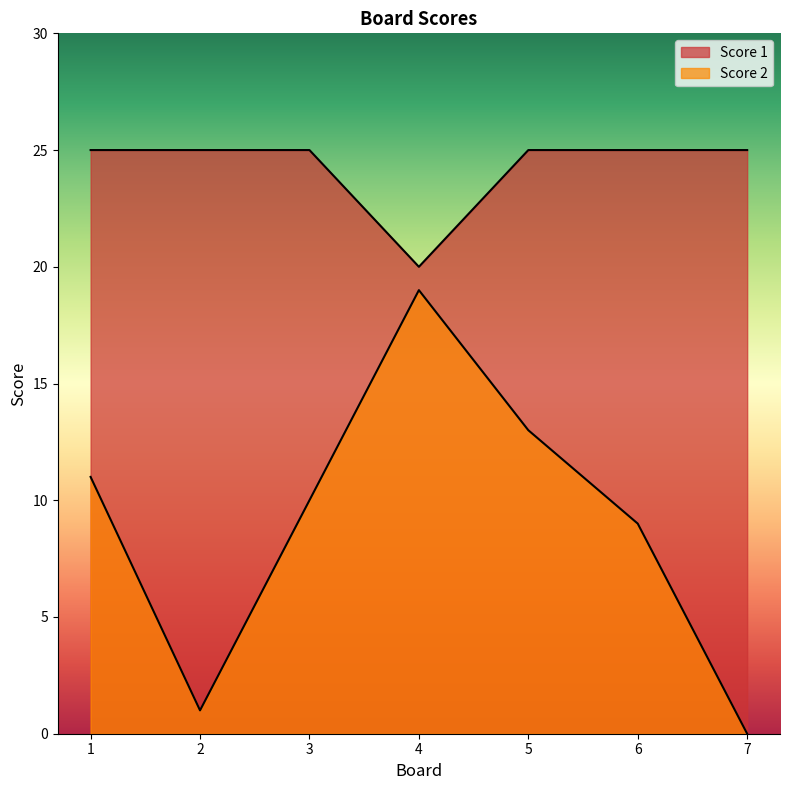

True or false: Score 2 has more than 1 interior local peaks.

False